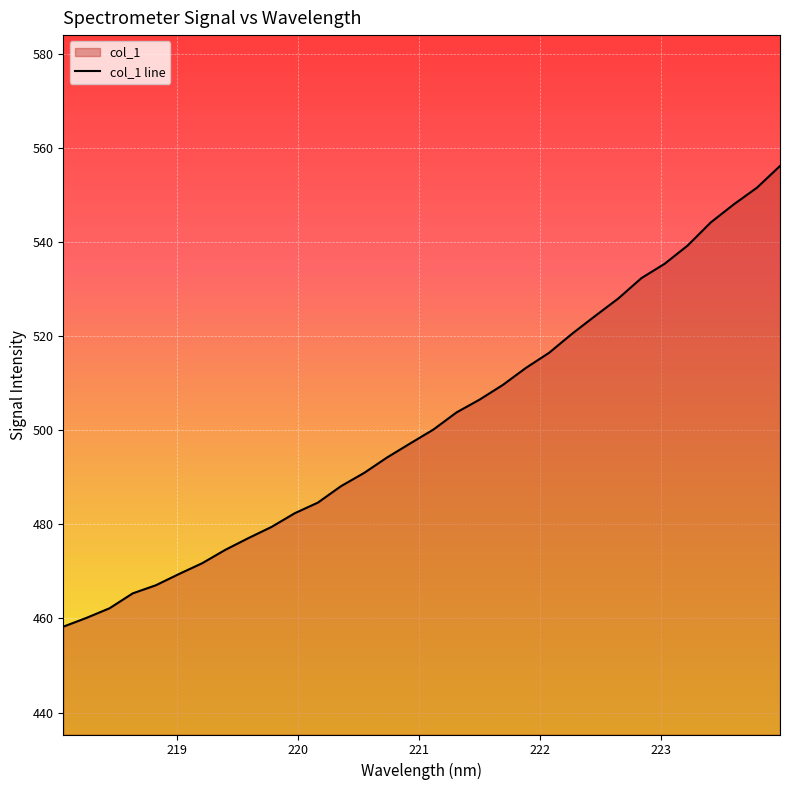

What is the sum of all values?

16051.5